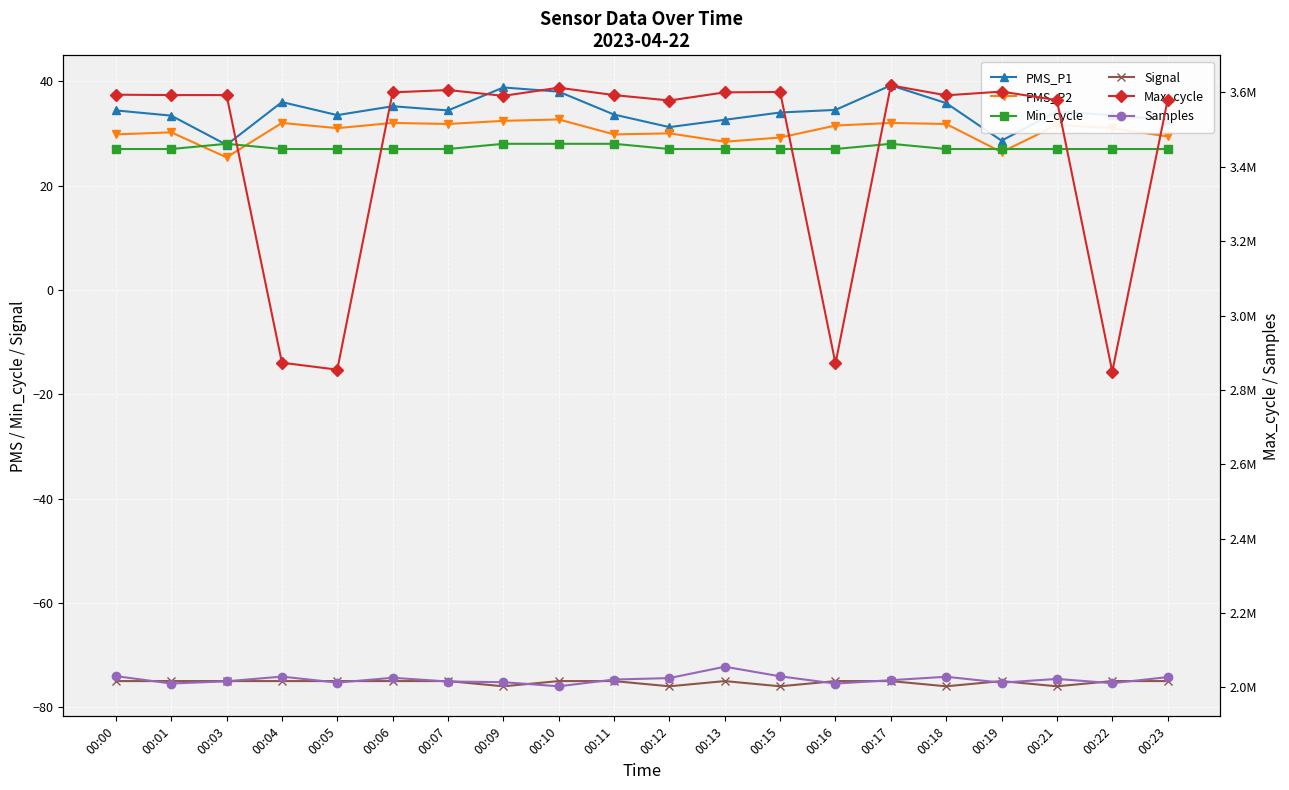

In Min_cycle, how many points are higher than both neighbors (excluding endpoints)?

2